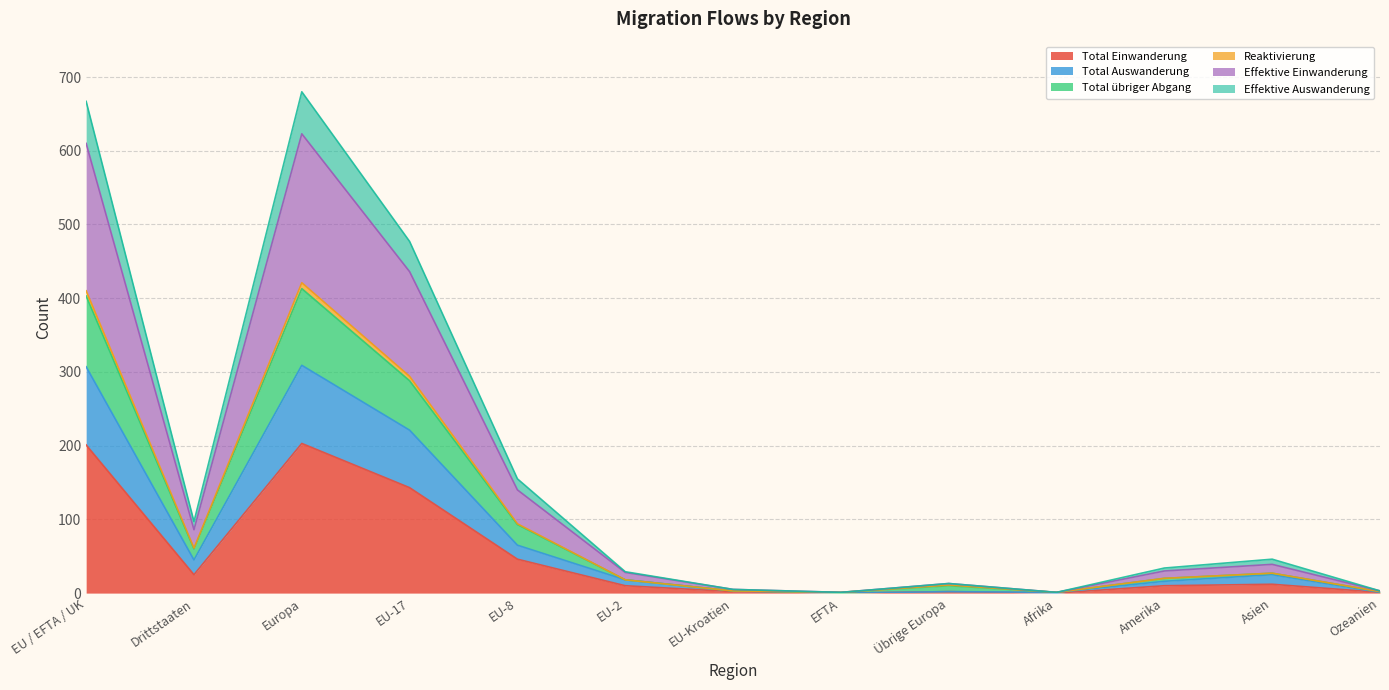

What is the highest value of the Total Einwanderung series?

203